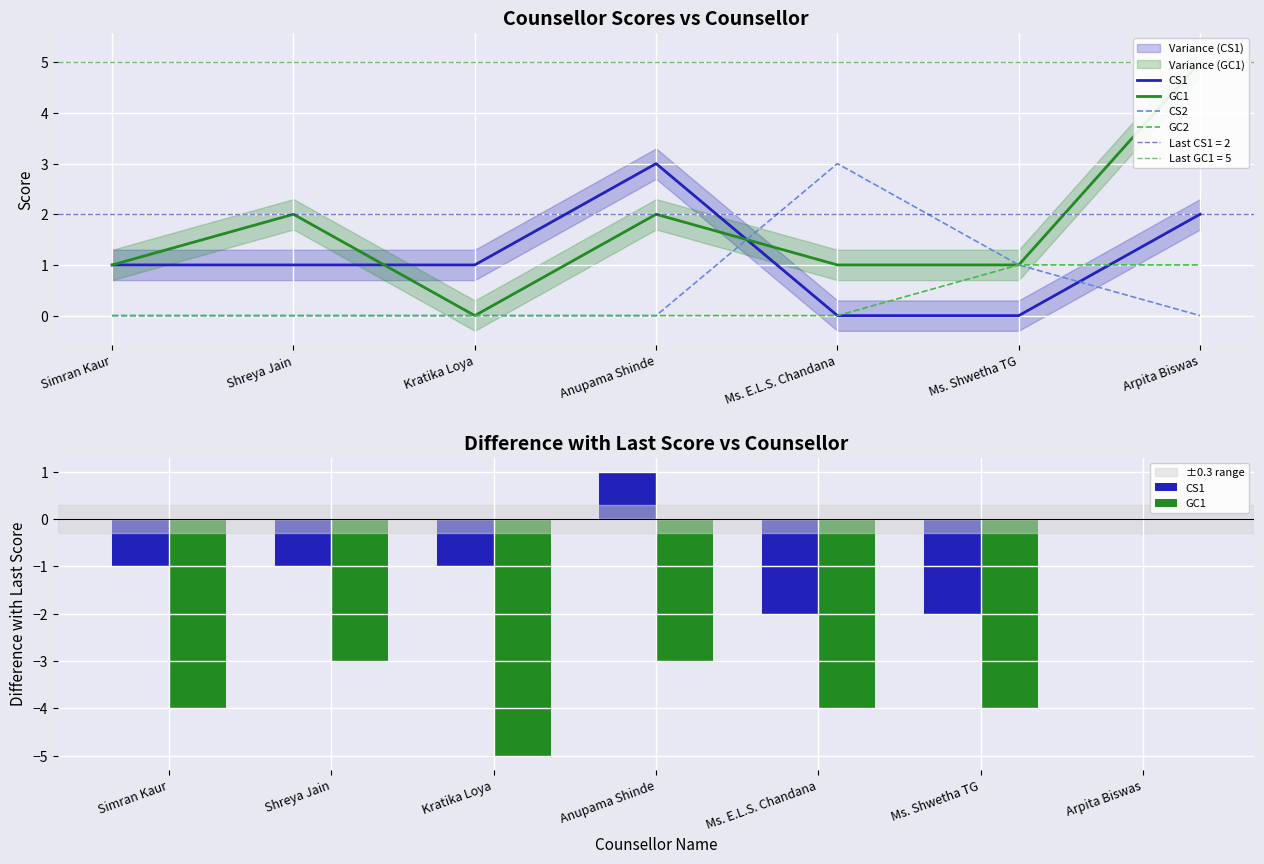

What is the total value across all series at Simran Kaur?

-5